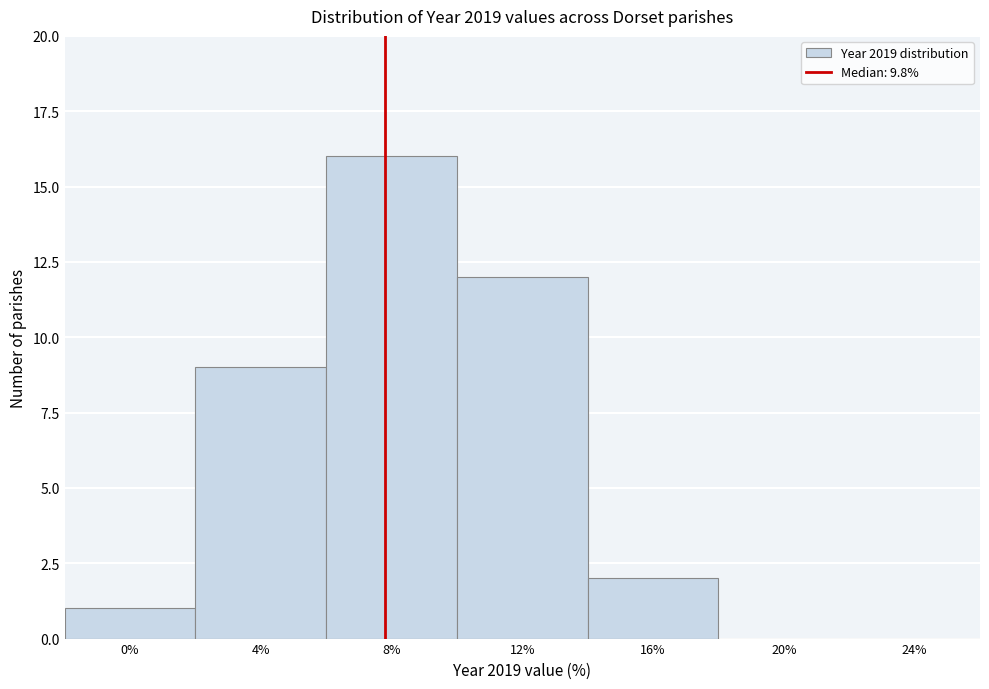

Reading left to right, what are all the values shown in this chart?

0%=1	4%=9	8%=16	12%=12	16%=2	20%=0	24%=0